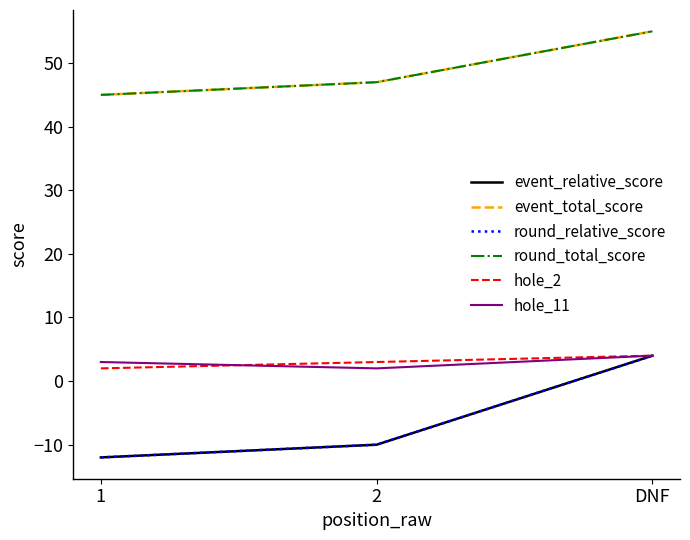

Is this an area chart (filled region under the line)?

No